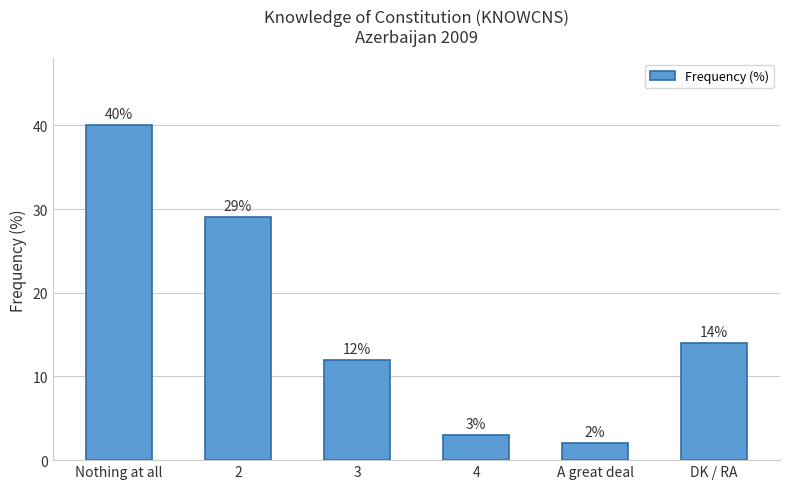

How many series are shown in this chart?

1